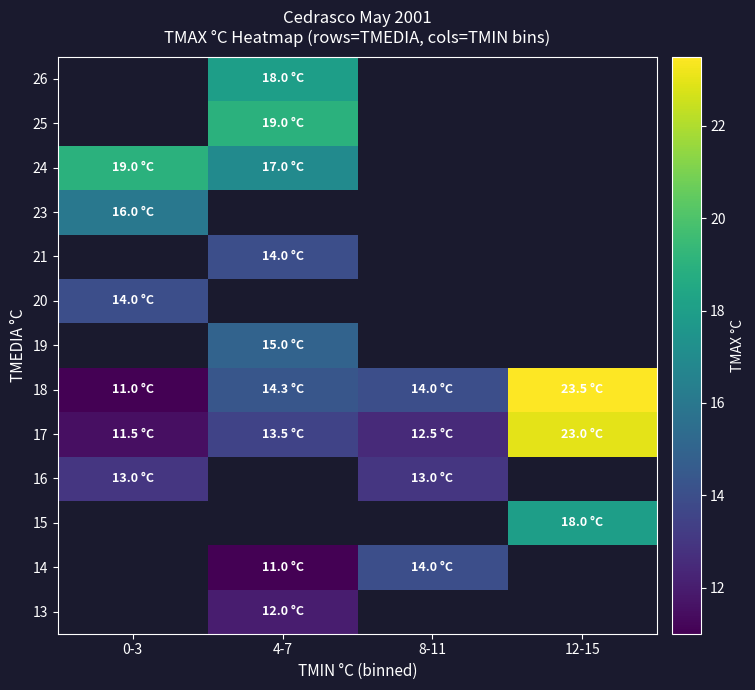

What is the spread (max minus min) of values at 4-7?

8.0